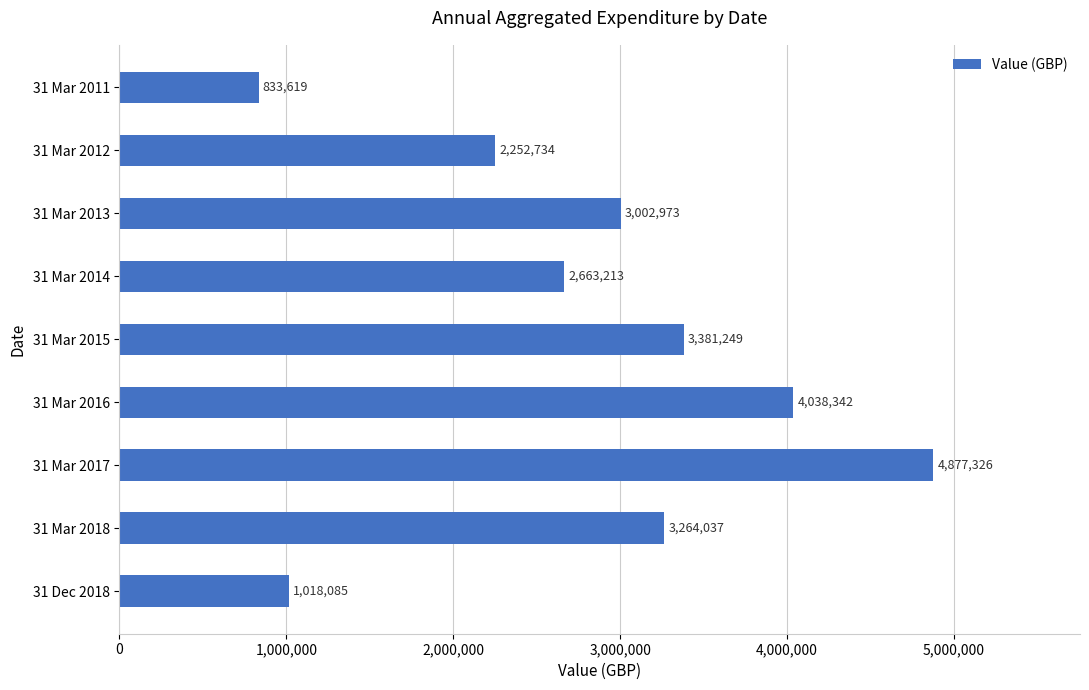

What is the sum of the values at 31 Mar 2011 and 31 Mar 2017?

5710945.0